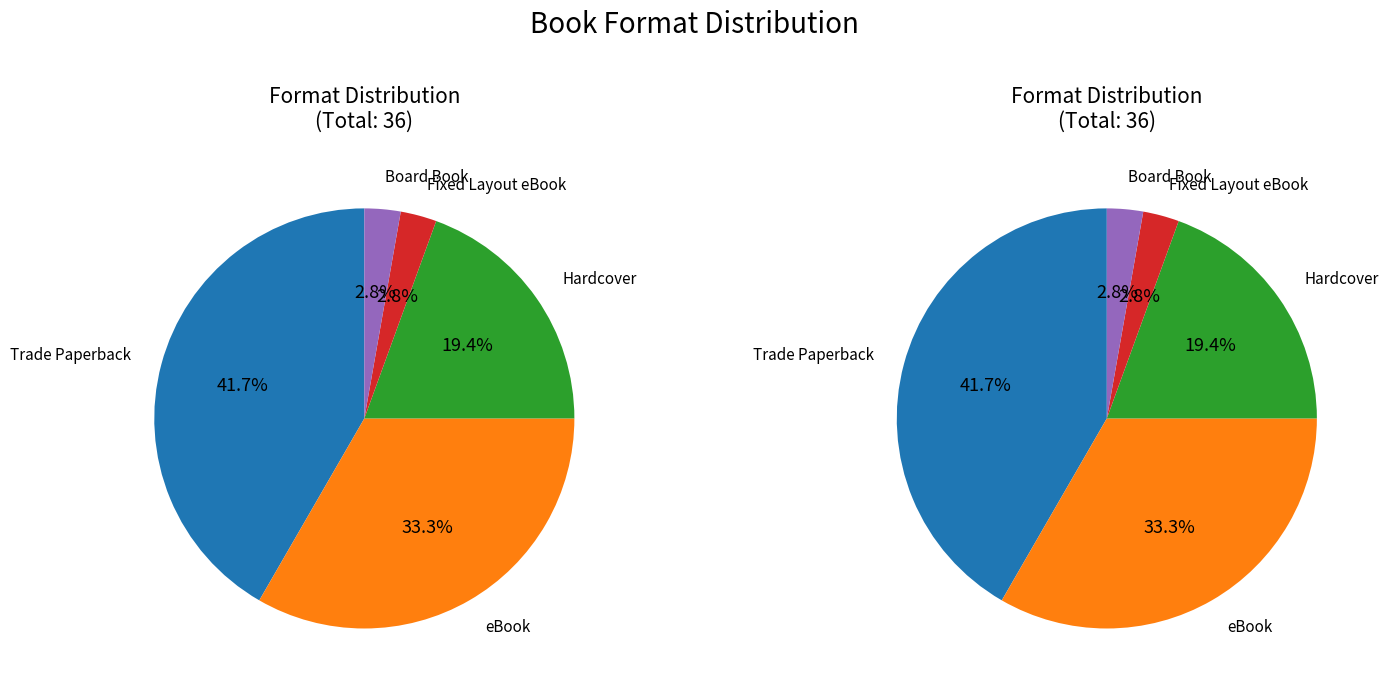

Combined, what portion of the pie is eBook and Fixed Layout eBook?

36.1%